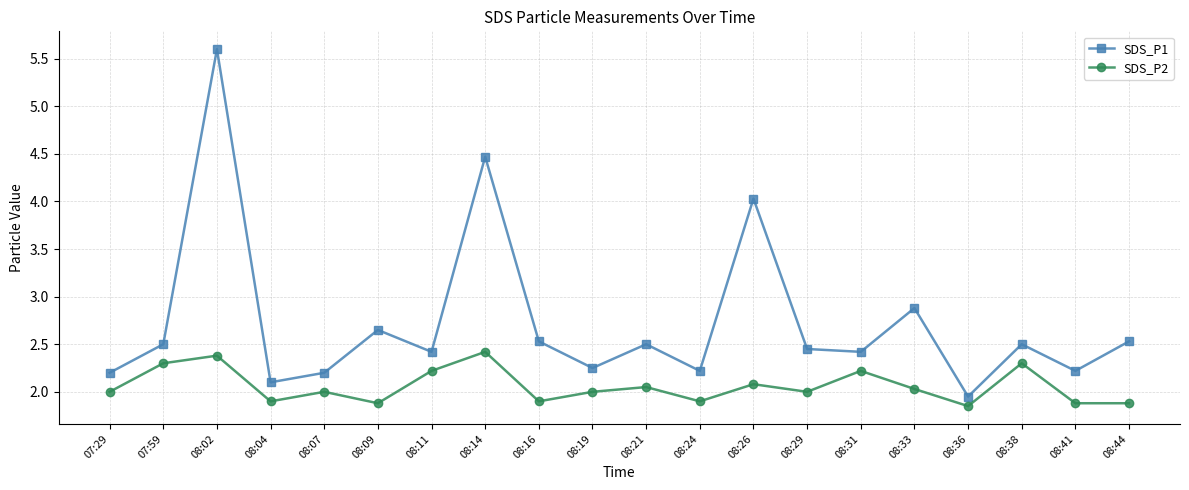

What is the sum of all SDS_P2 values?

41.2